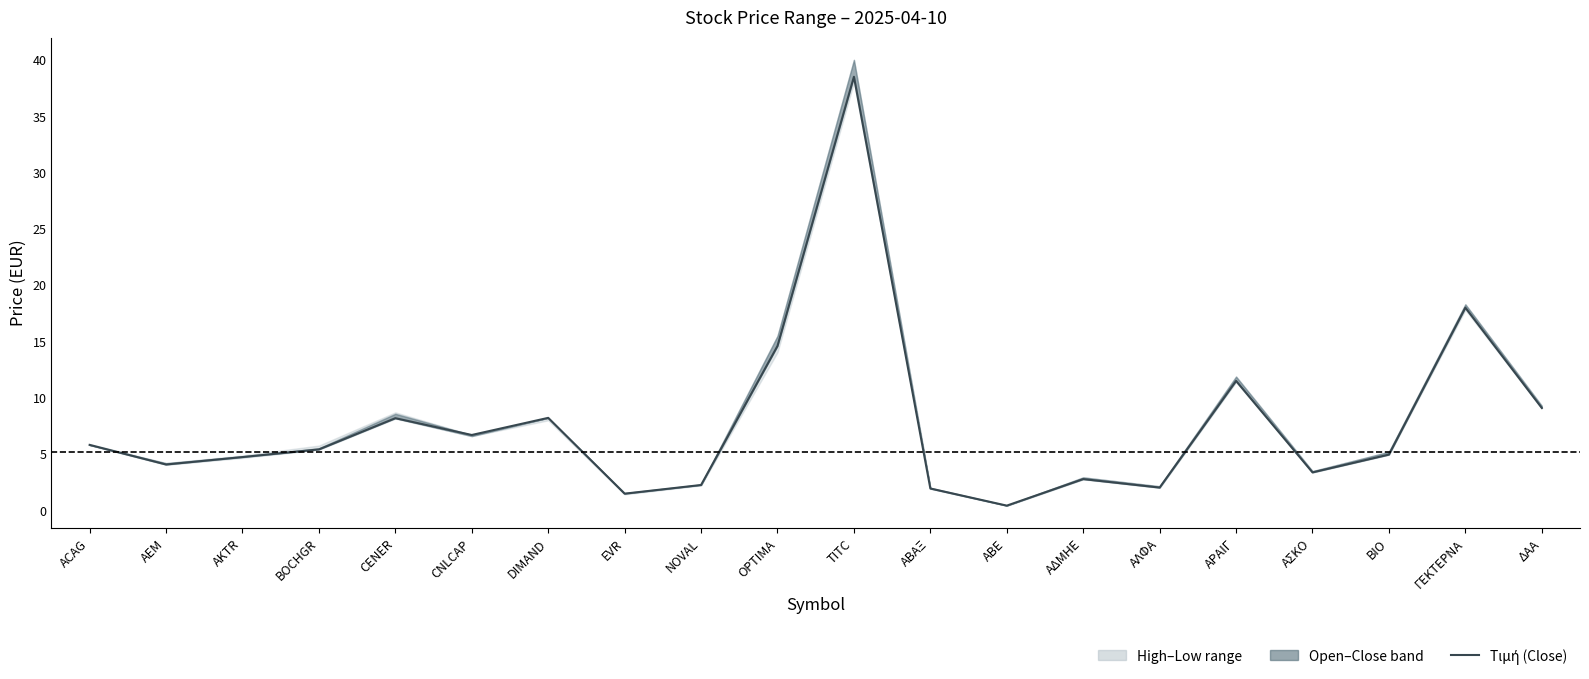

What is the sum of the values at BOCHGR and OPTIMA?

20.0